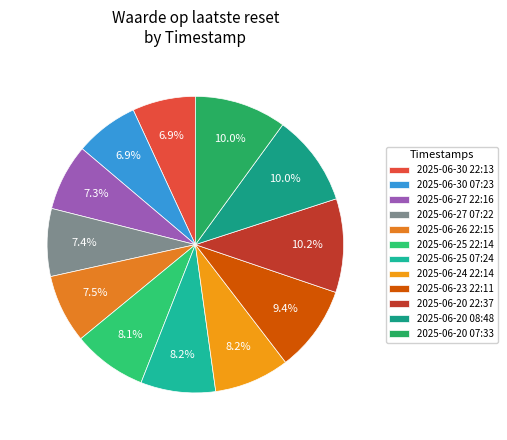

What percentage is the 2025-06-26 22:15 slice, to the nearest percent?

7%